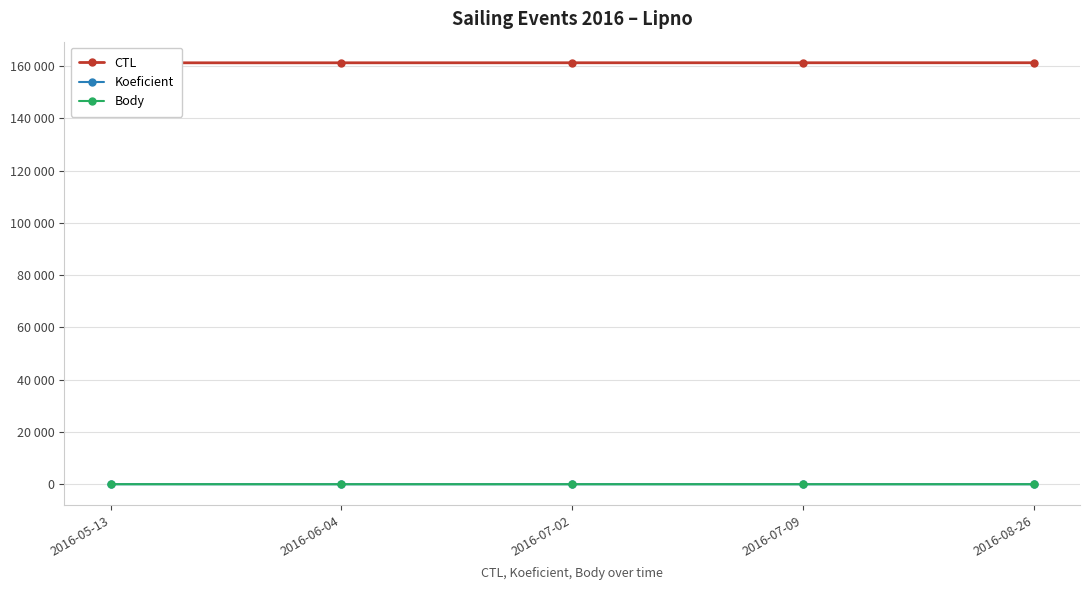

How many interior local peaks does the Koeficient series have?

1